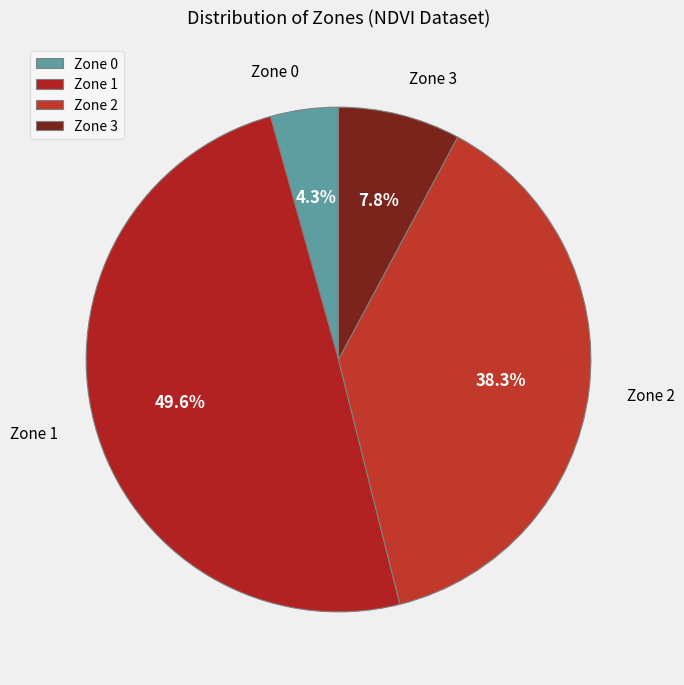

Is the sum of Zone 1 and Zone 3 greater than half?

Yes